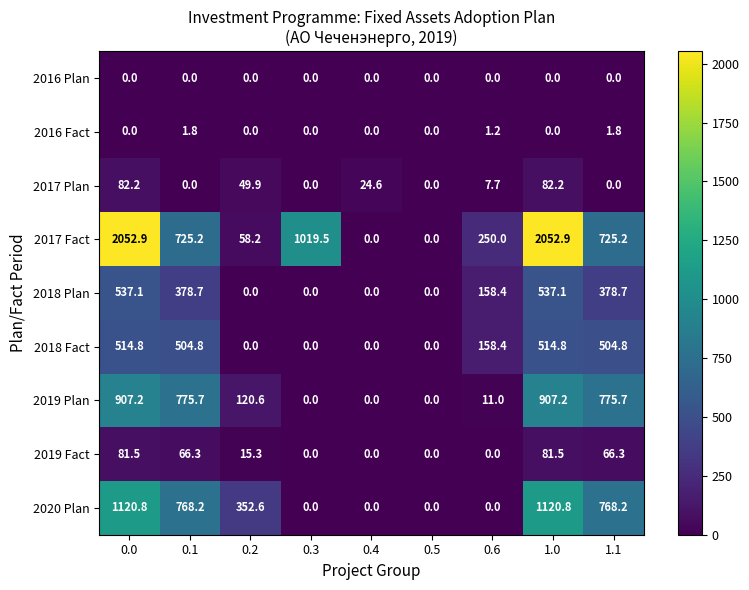

How many values in the 2020 Plan series exceed 352?

5